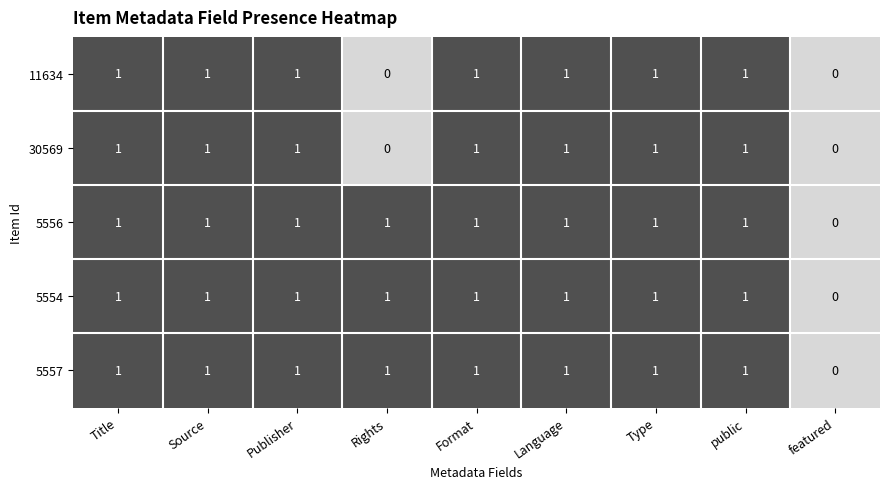

What is the sum of all 30569 values?

7